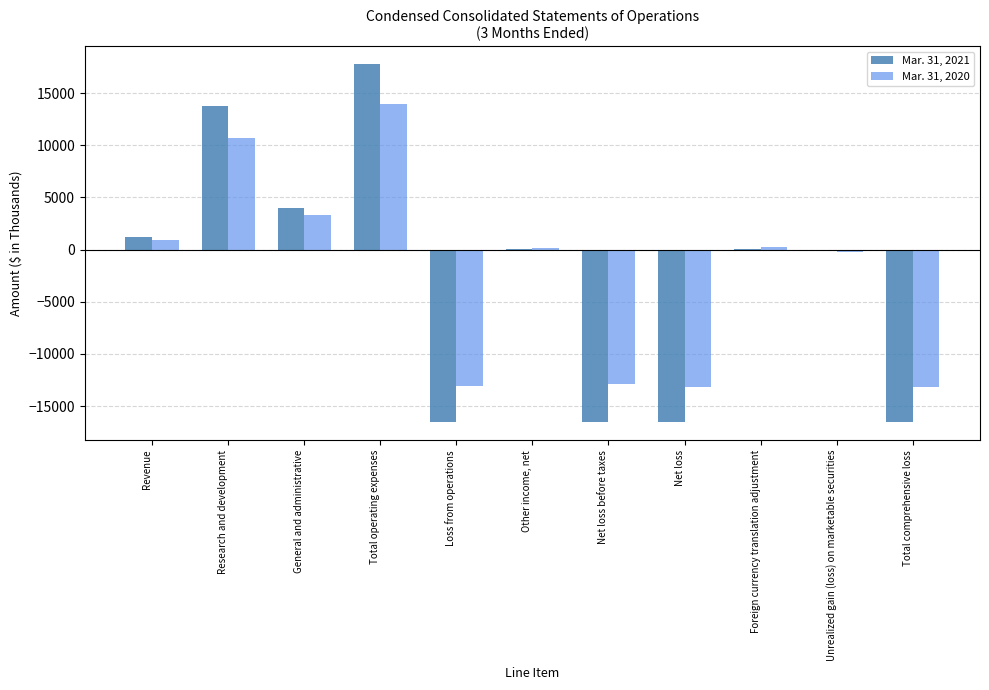

At which category does the chart reach its peak across all series?

Total operating expenses